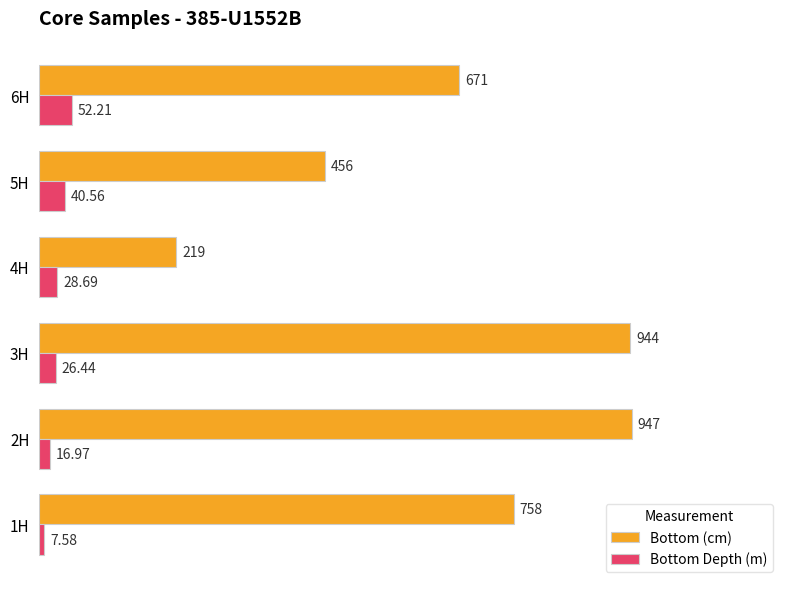

What are all the series names shown in the legend?

Bottom (cm), Bottom Depth (m)